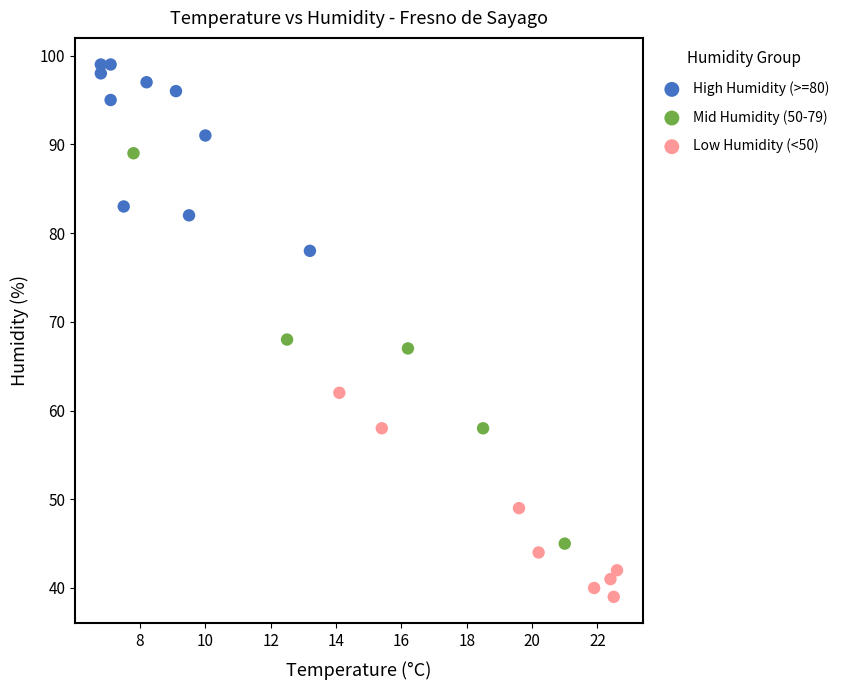

Which series contains the highest Y value?

High Humidity (>=80)